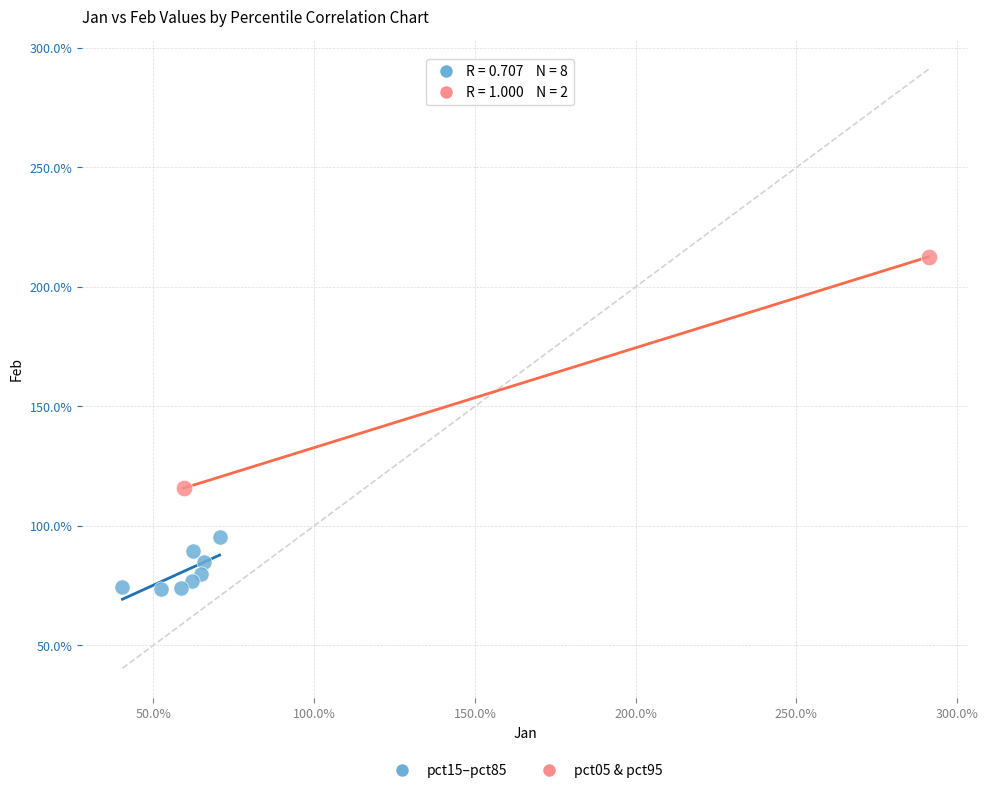

Which series contains the lowest Y value?

pct15–pct85